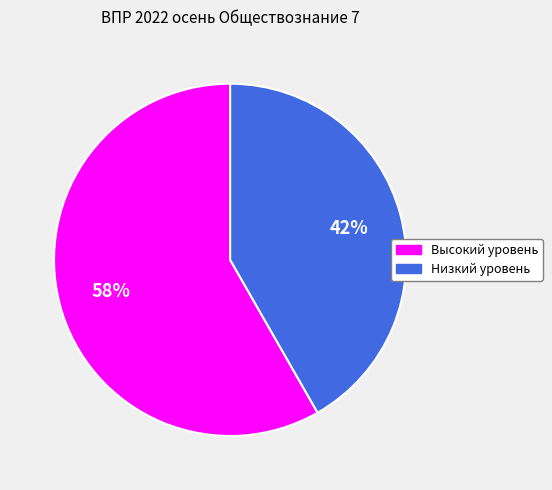

Does any single category account for the majority?

Yes